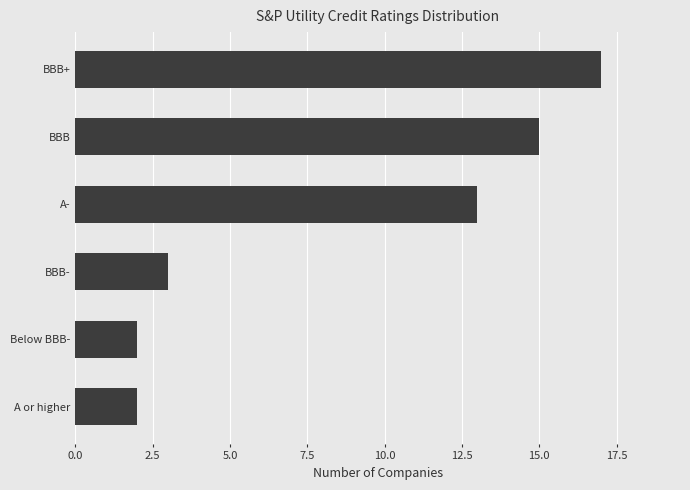

How many series are shown in this chart?

1